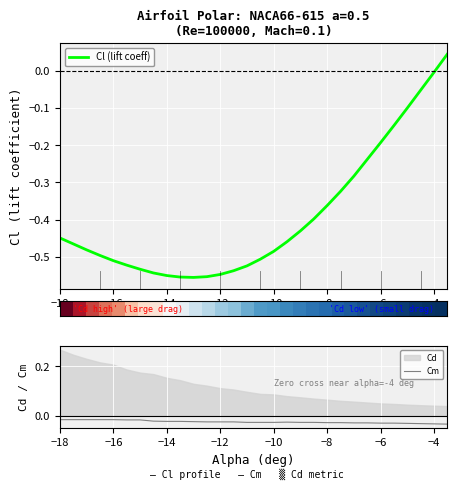

True or false: Cl (lift coeff) and Cm intersect in this chart.

True